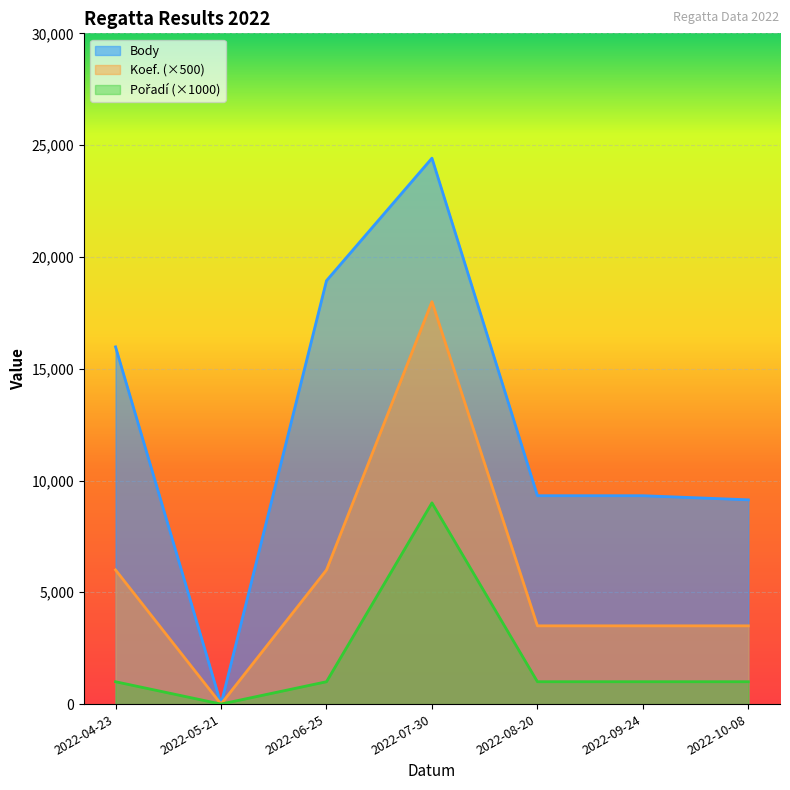

Rank the series at 2022-04-23 from highest to lowest value.

Body, Koef., Pořadí